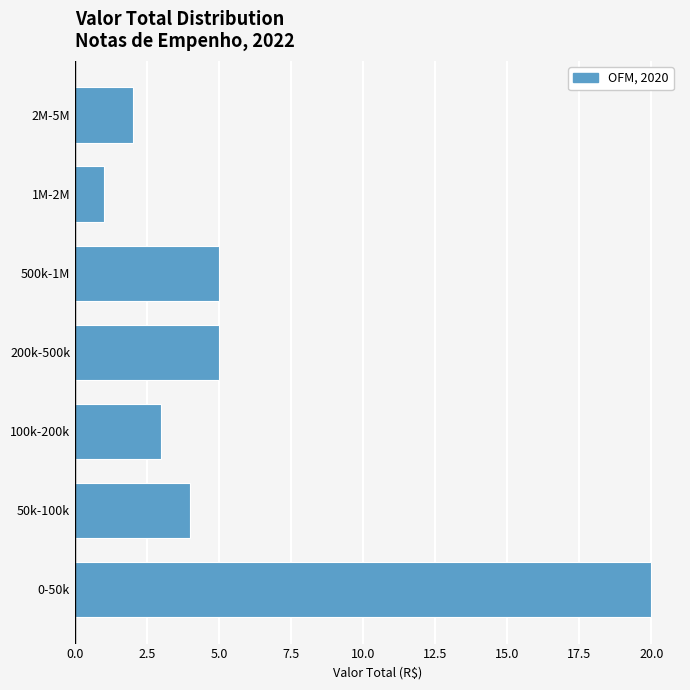

Reading top to bottom, extract all data points from this chart.

2	1	5	5	3	4	20